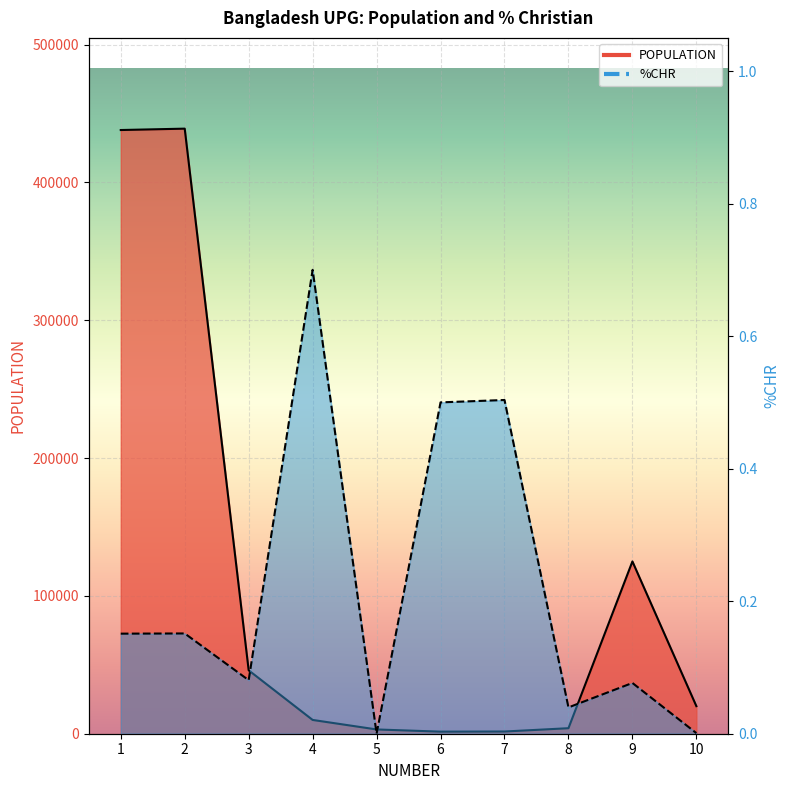

How many lines are shown in the chart?

2